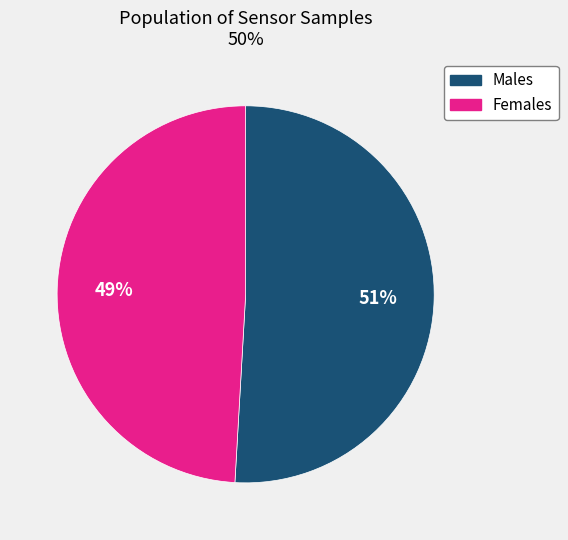

To the nearest percent, what is the combined percentage of Females and Males?

100%